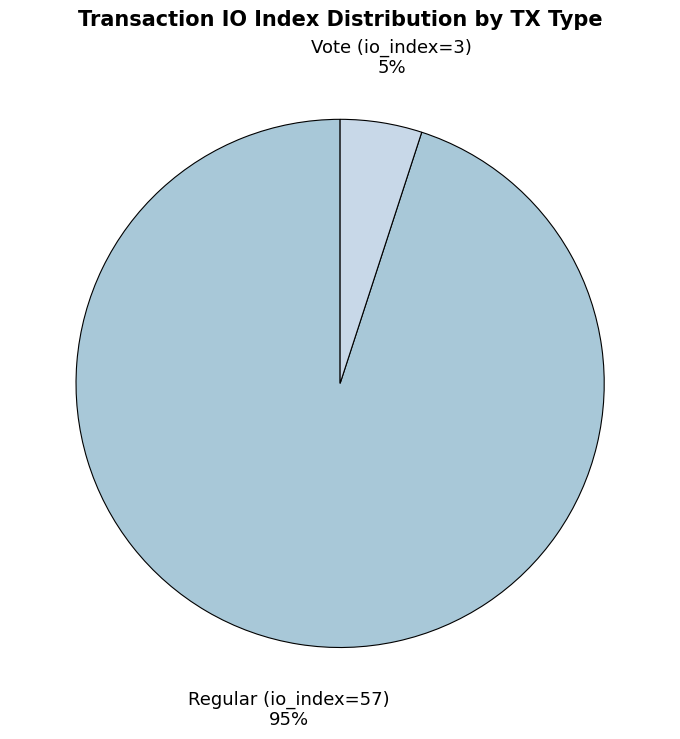

How many slices are in this pie chart?

2